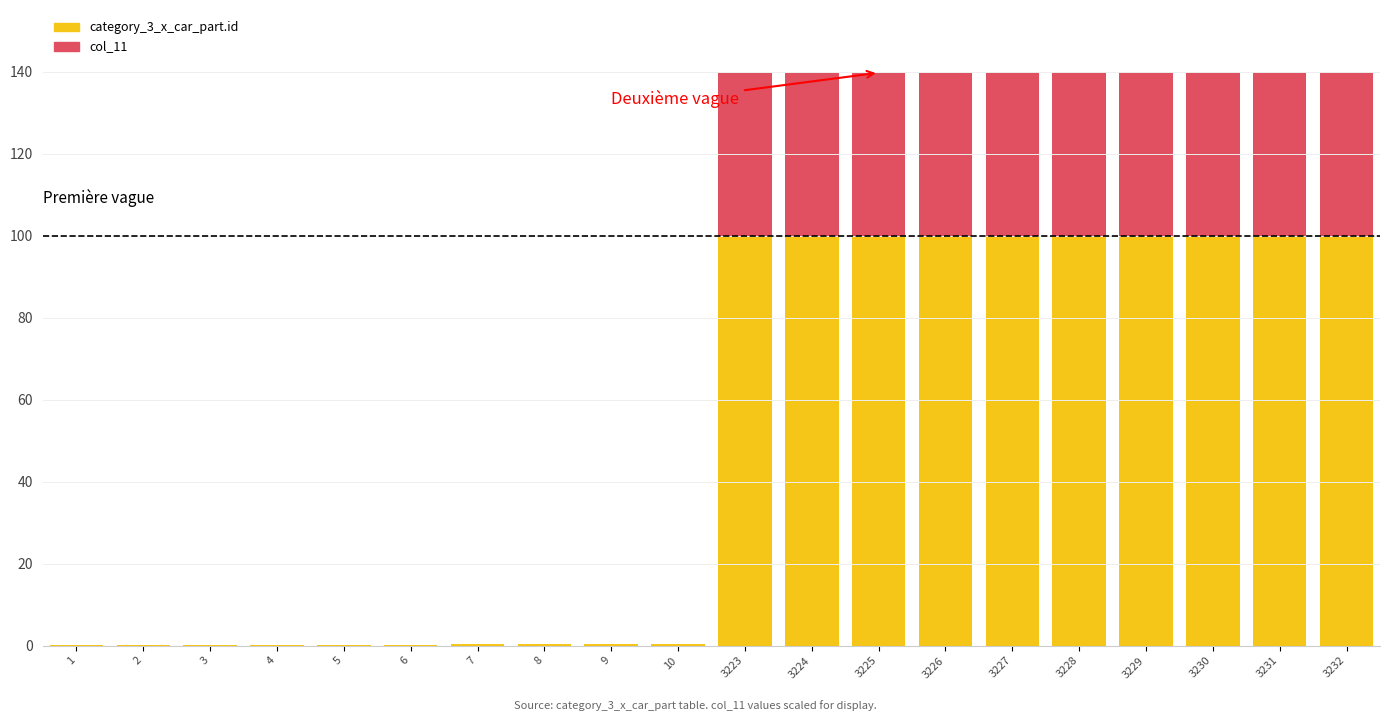

The category_3_x_car_part.id series shows 0.4 at 9. True or false?

True